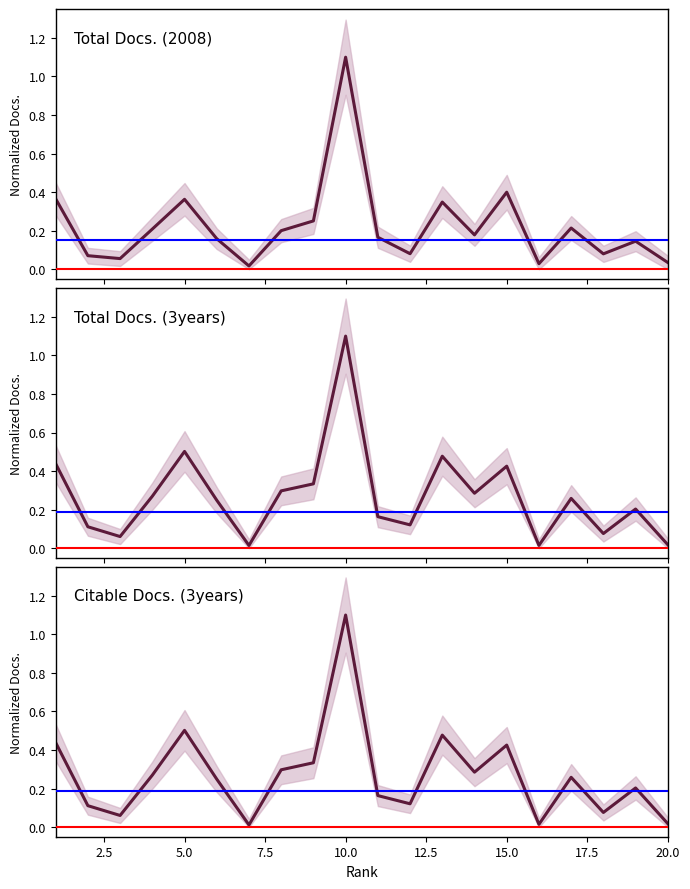

What is the sum of all Total Docs. (2008) values?

4.5